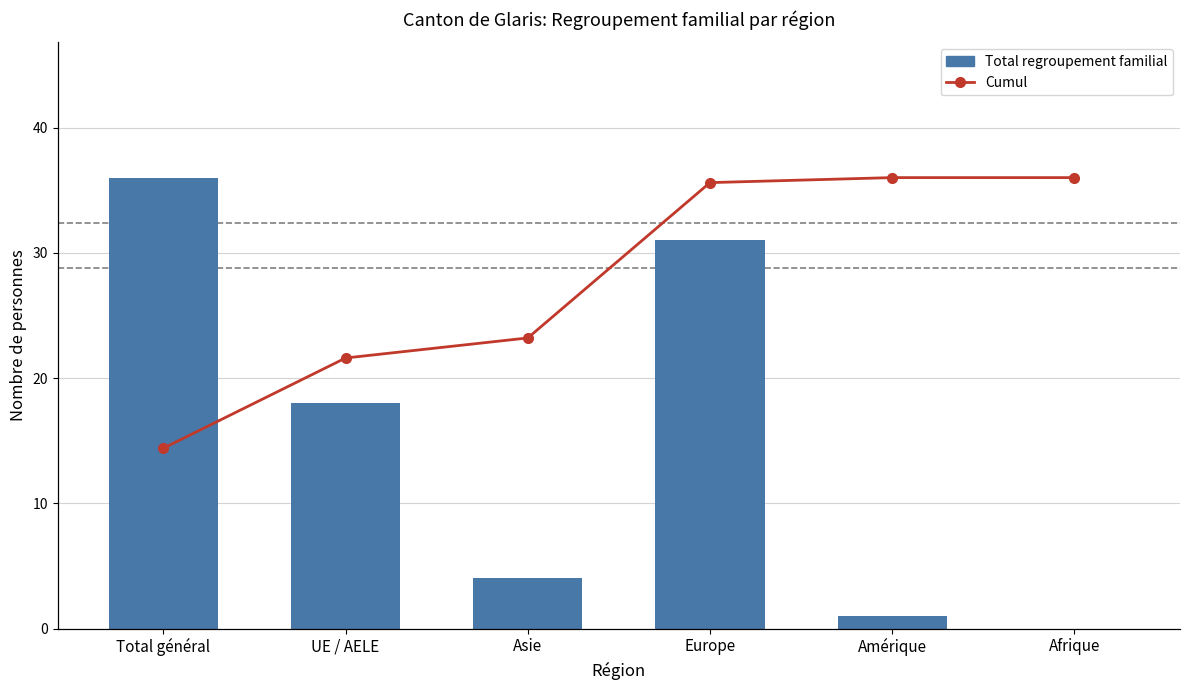

What is the difference between the highest and lowest values at Europe?

4.6